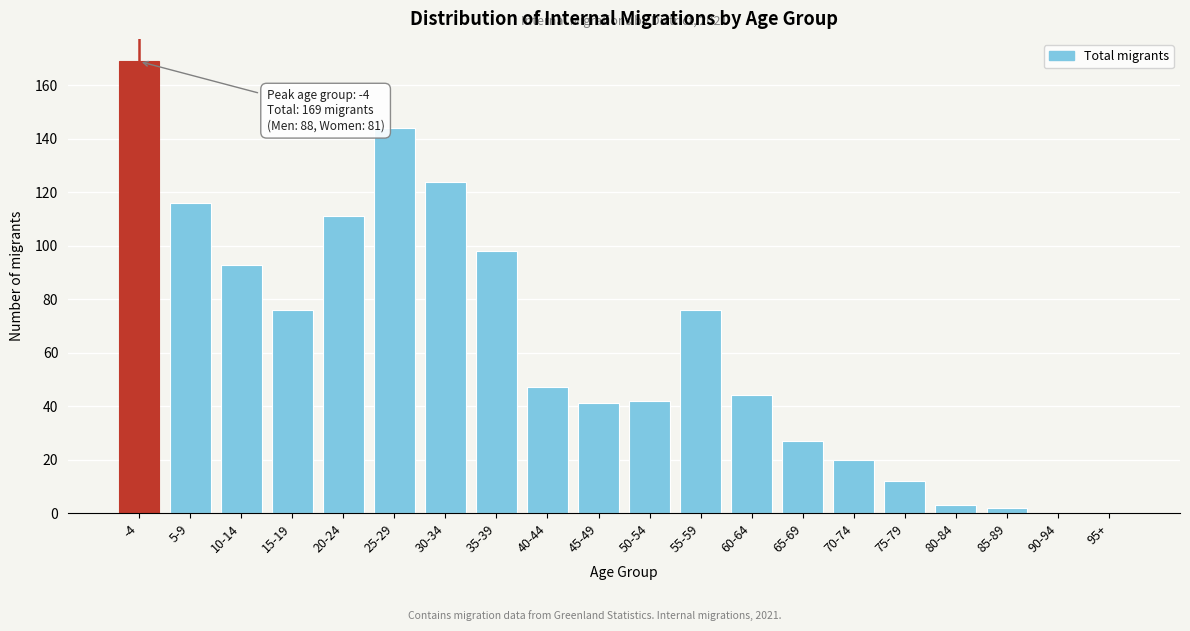

Reading right to left, what are all the values shown in this chart?

95+=0	90-94=0	85-89=2	80-84=3	75-79=12	70-74=20	65-69=27	60-64=44	55-59=76	50-54=42	45-49=41	40-44=47	35-39=98	30-34=124	25-29=144	20-24=111	15-19=76	10-14=93	5-9=116	-4=169